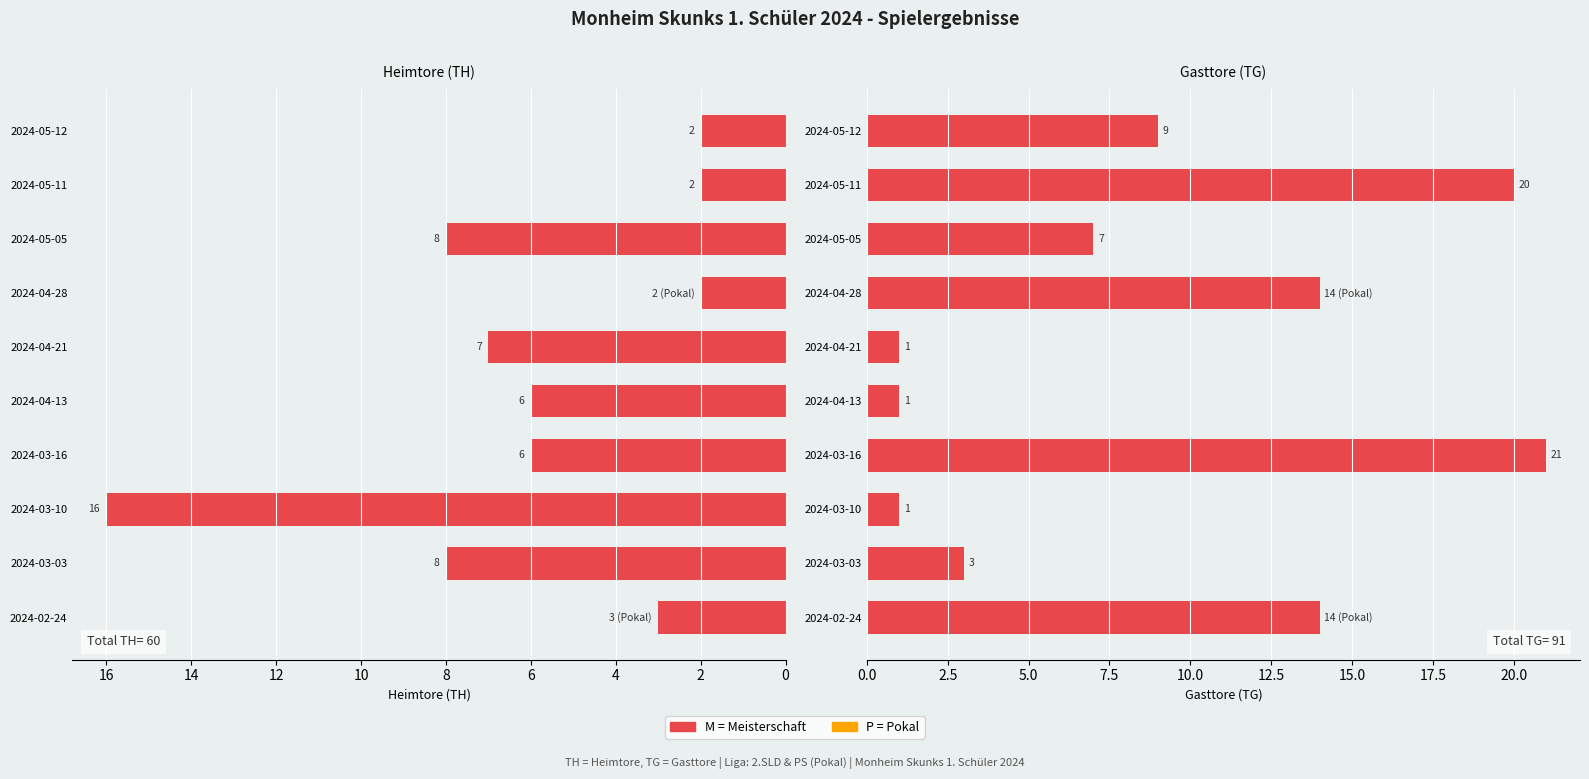

Does the chart contain any negative values?

No